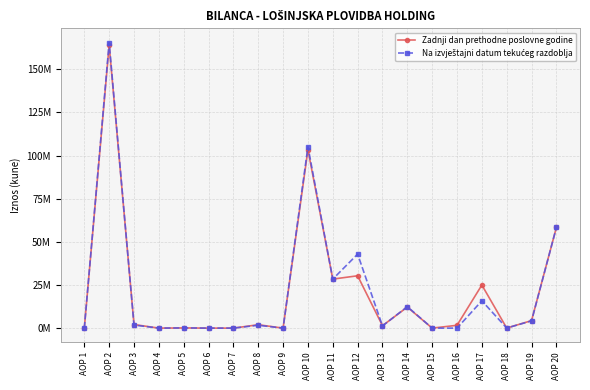

Is this an area chart (filled region under the line)?

No